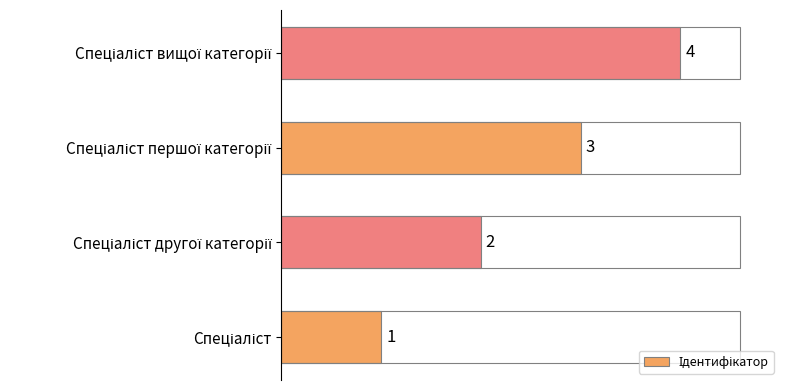

What is the difference between the maximum and minimum values?

3